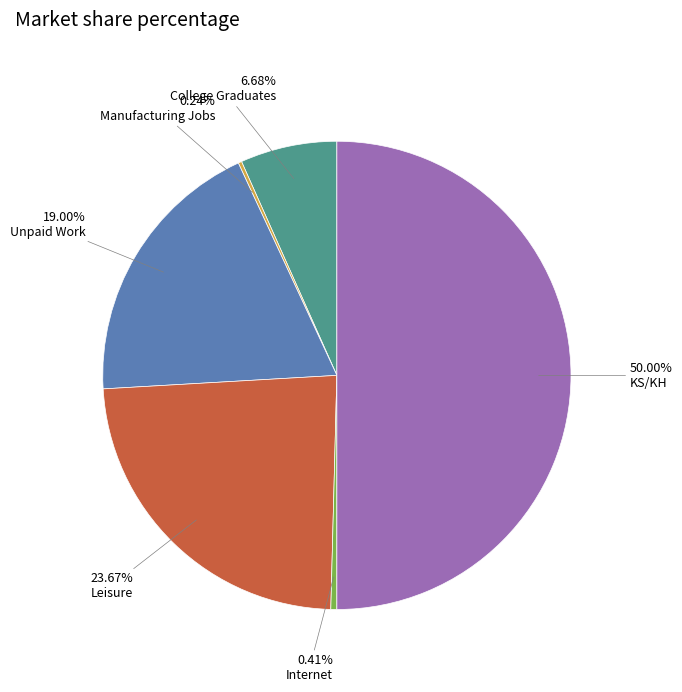

Does College Graduates account for over 50% of the chart?

No